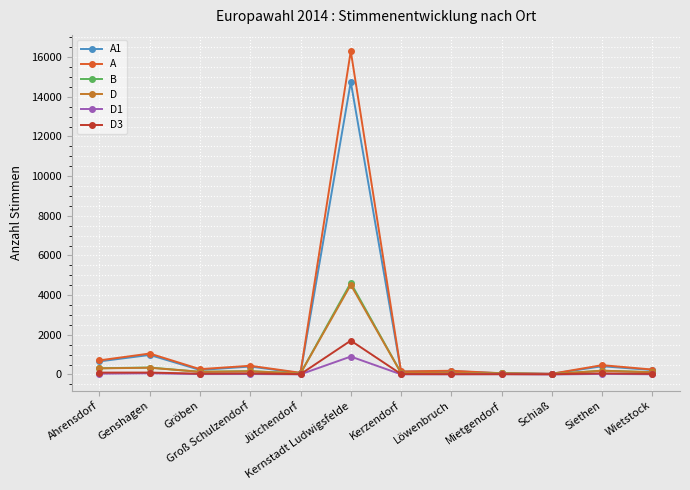

What is the label of the 6th point from the right?

Kerzendorf